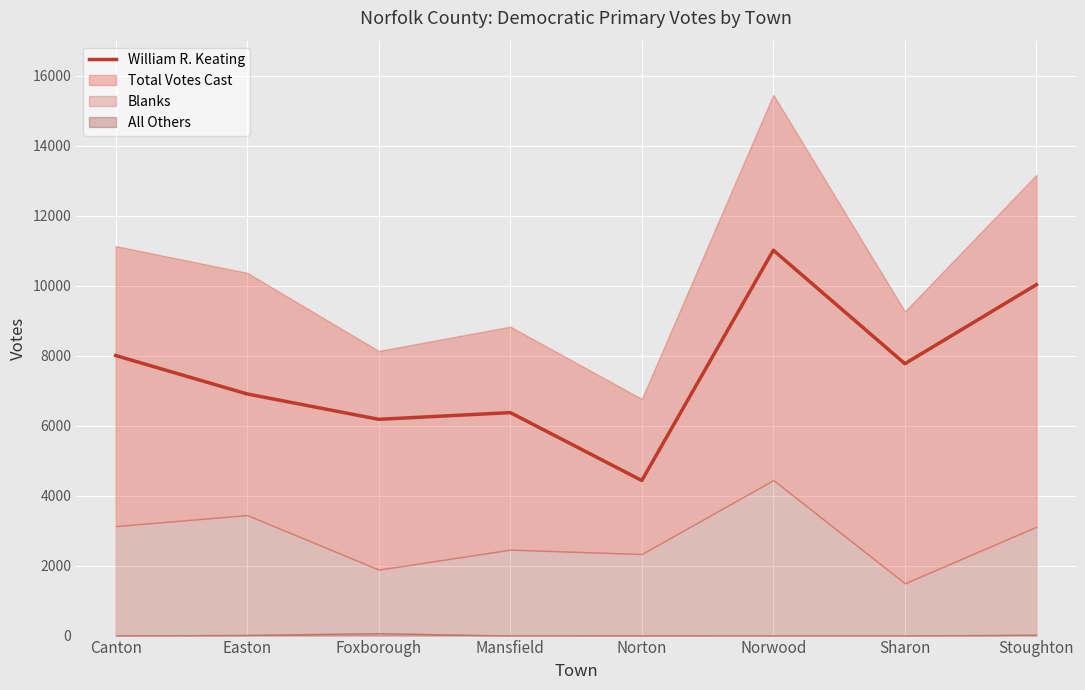

How many points are higher than both their immediate neighbors (excluding endpoints)?

2